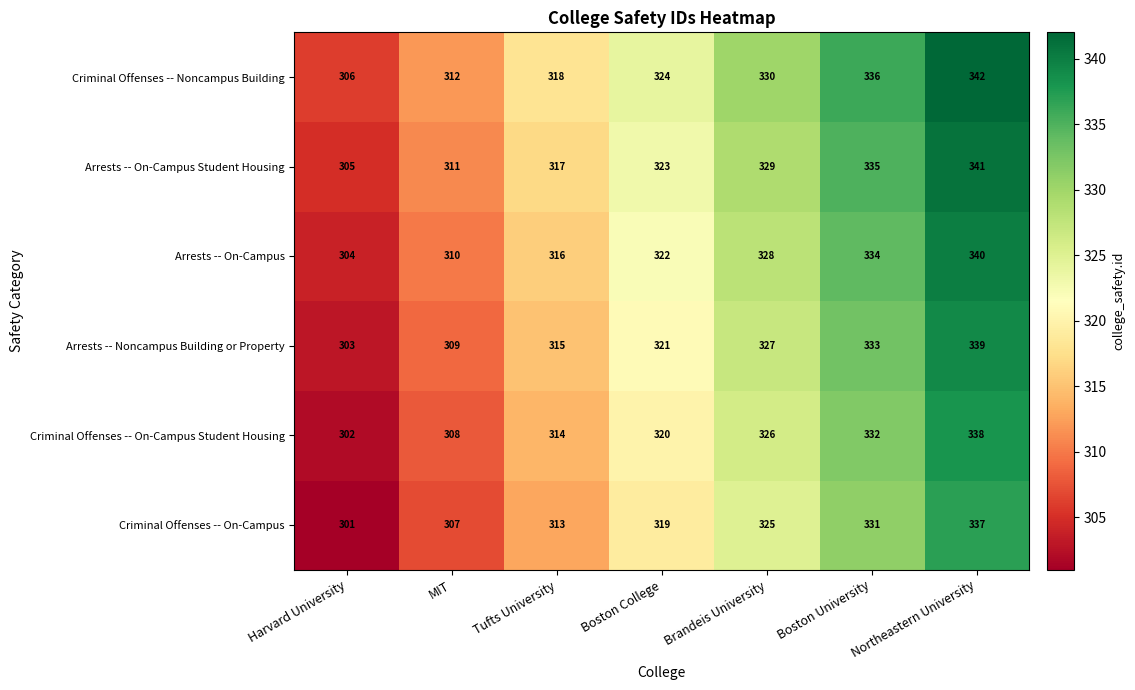

True or false: Arrests -- On-Campus has a value of 121 at Brandeis University.

False